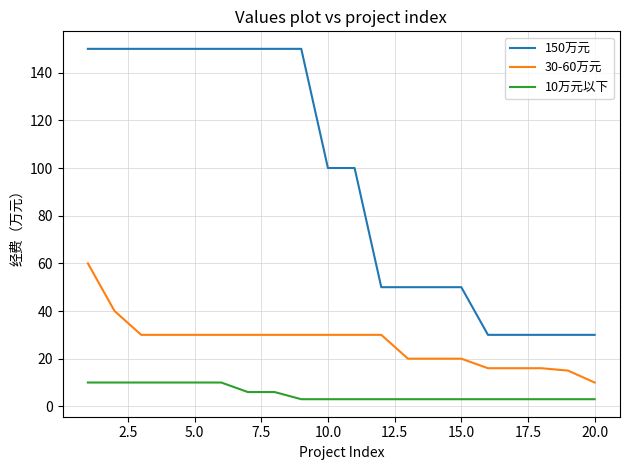

Which series has the largest total across all categories?

150万元